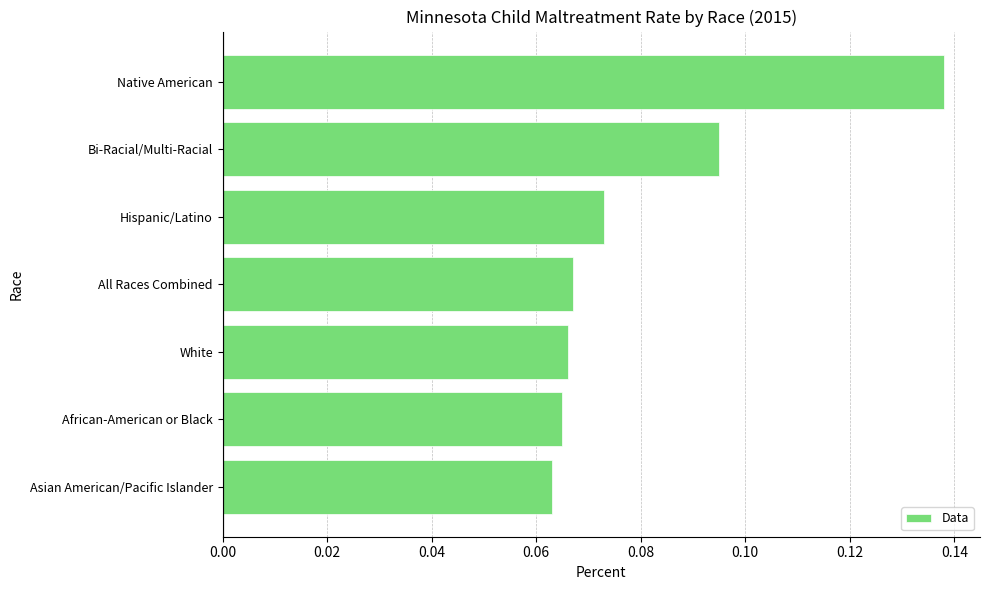

Which category has the highest value across all series?

Native American